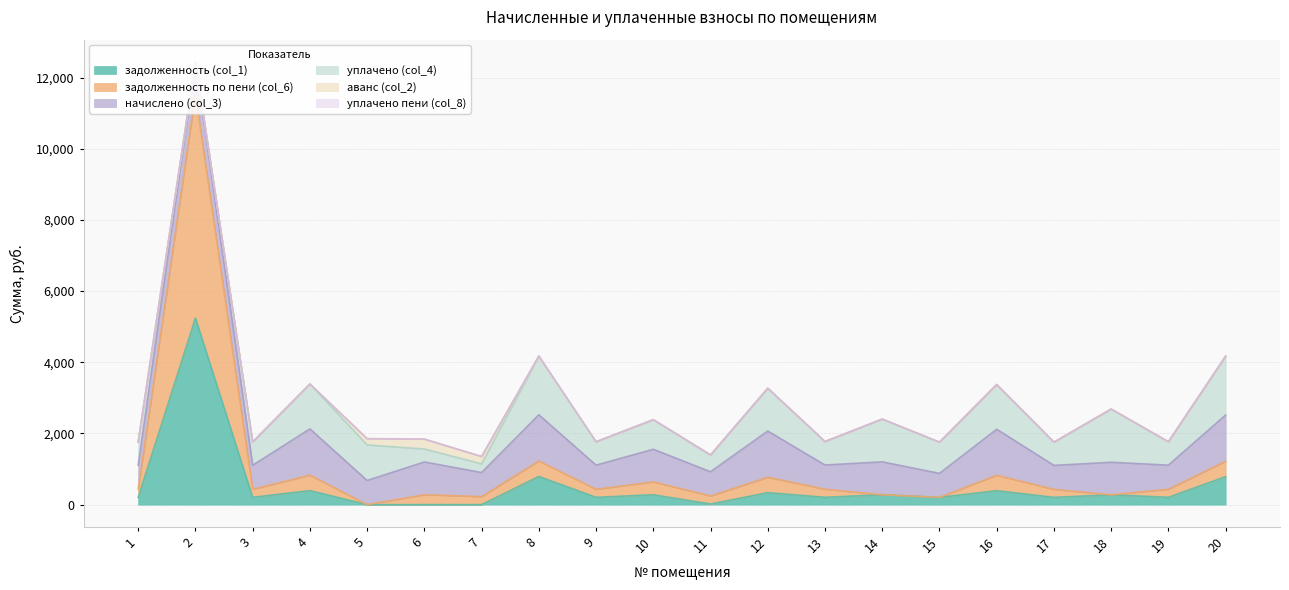

What is the average value of the задолженность (col_1) series?

511.2